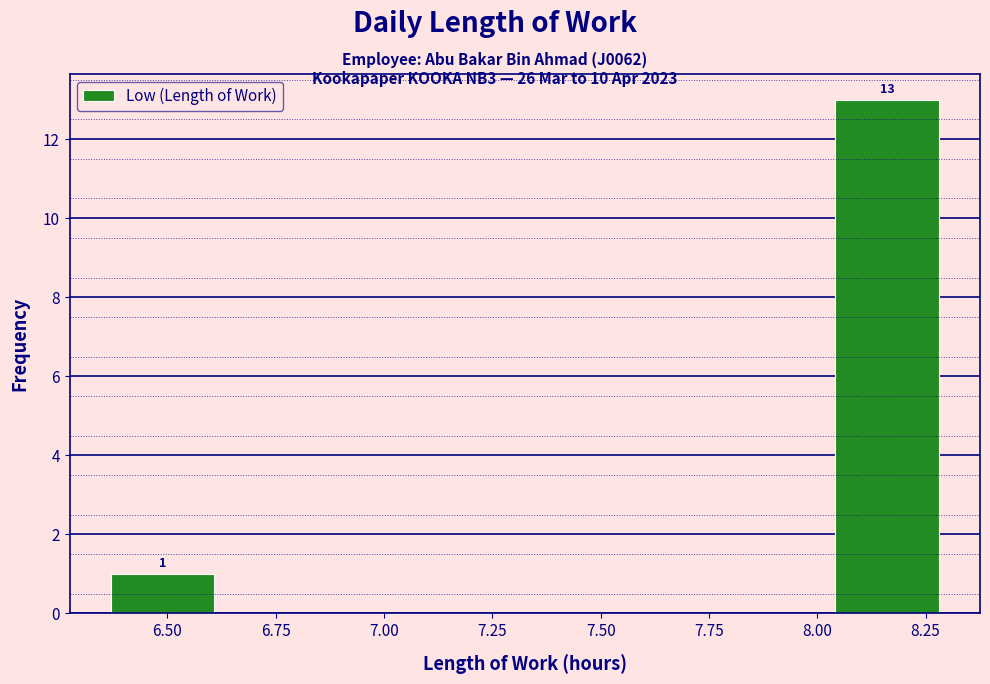

Which range on the x-axis has the tallest bar?

8.05 to 8.30